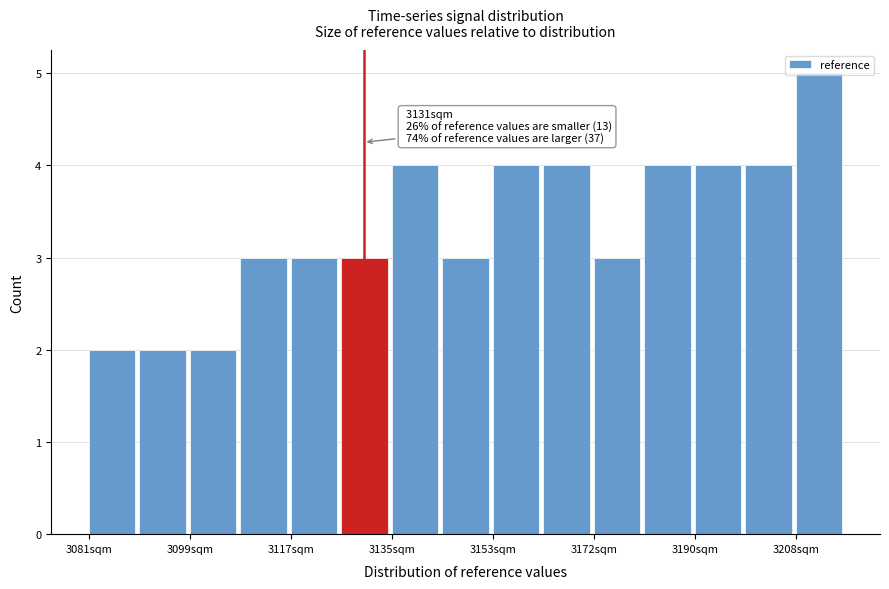

Which range on the x-axis has the tallest bar?

3208 to 3218